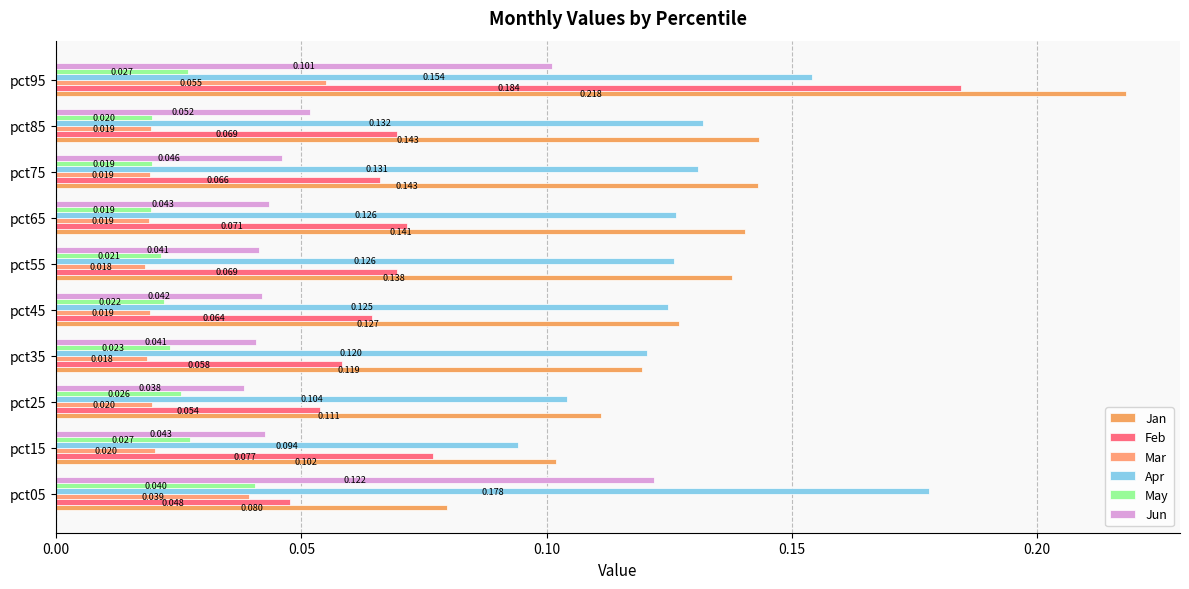

At which category does the chart reach its peak across all series?

pct95